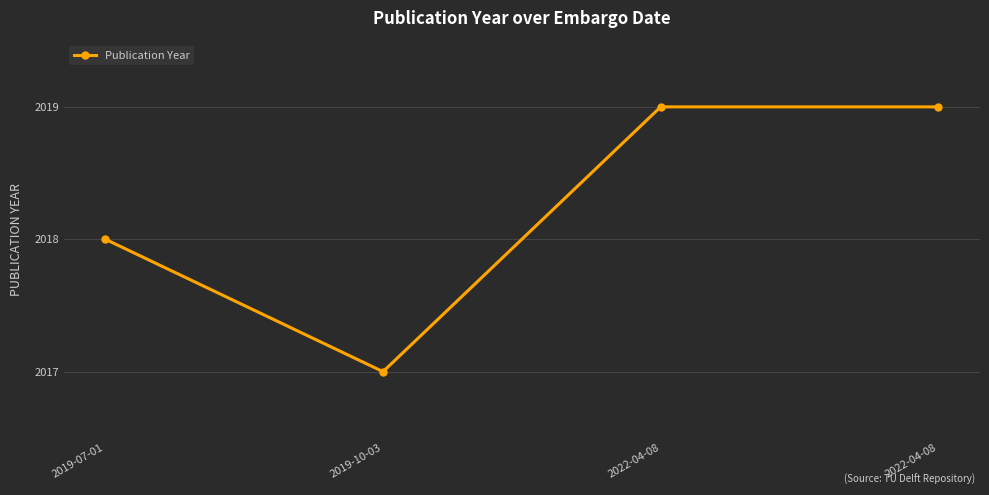

Rank the categories by value from highest to lowest.

2022-04-08, 2022-04-08, 2019-07-01, 2019-10-03